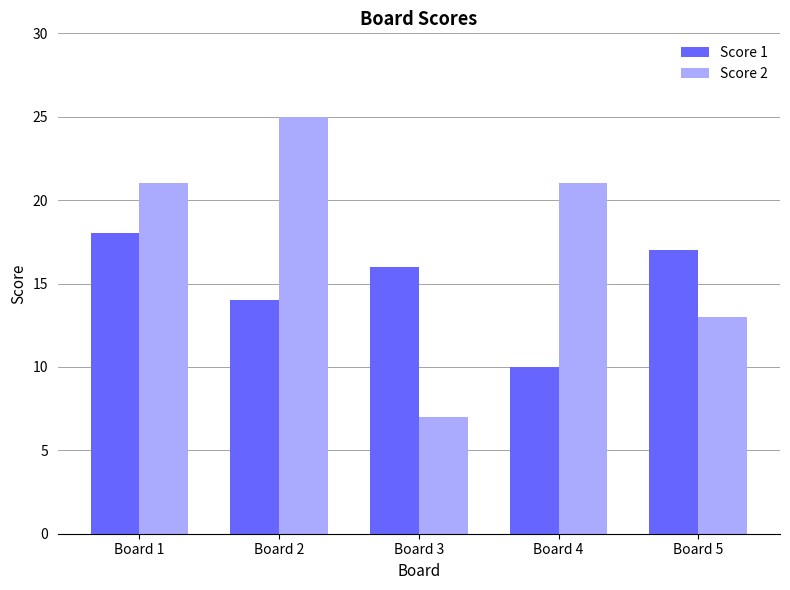

What value does the Score 2 series have at Board 1, to the nearest 10?

20